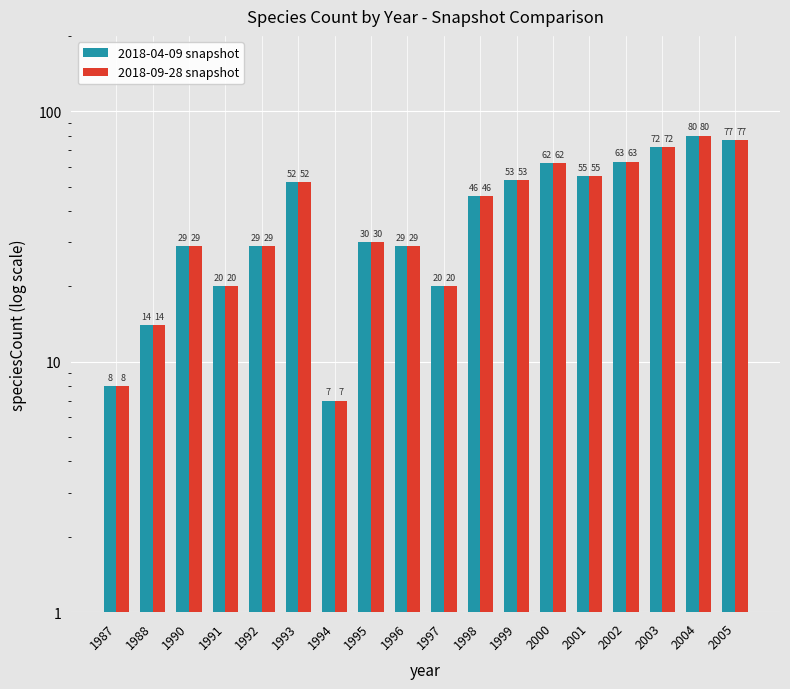

Read the 2018-04-09 snapshot value at 1990.

29